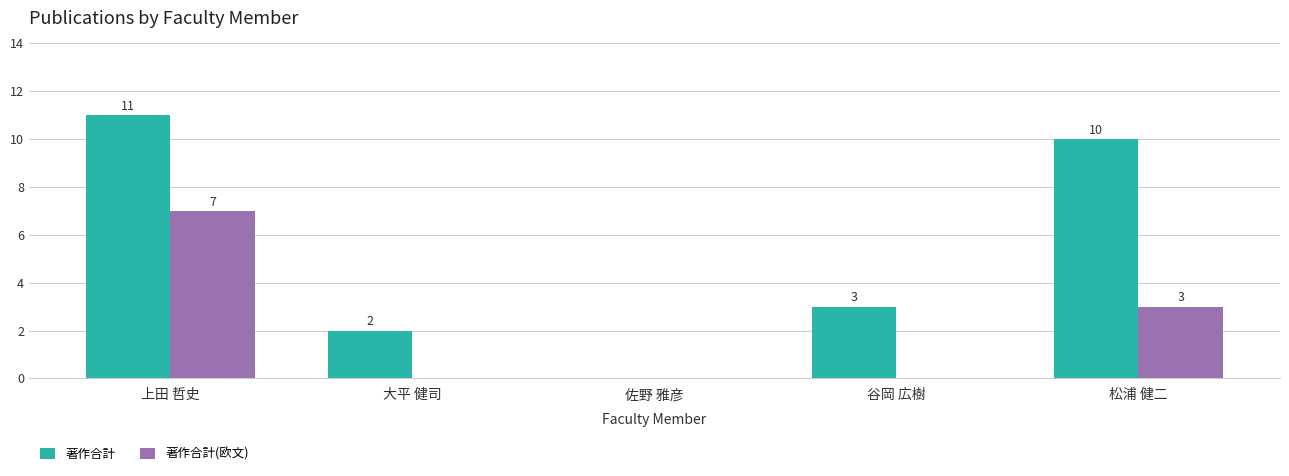

Are the bars horizontal?

No